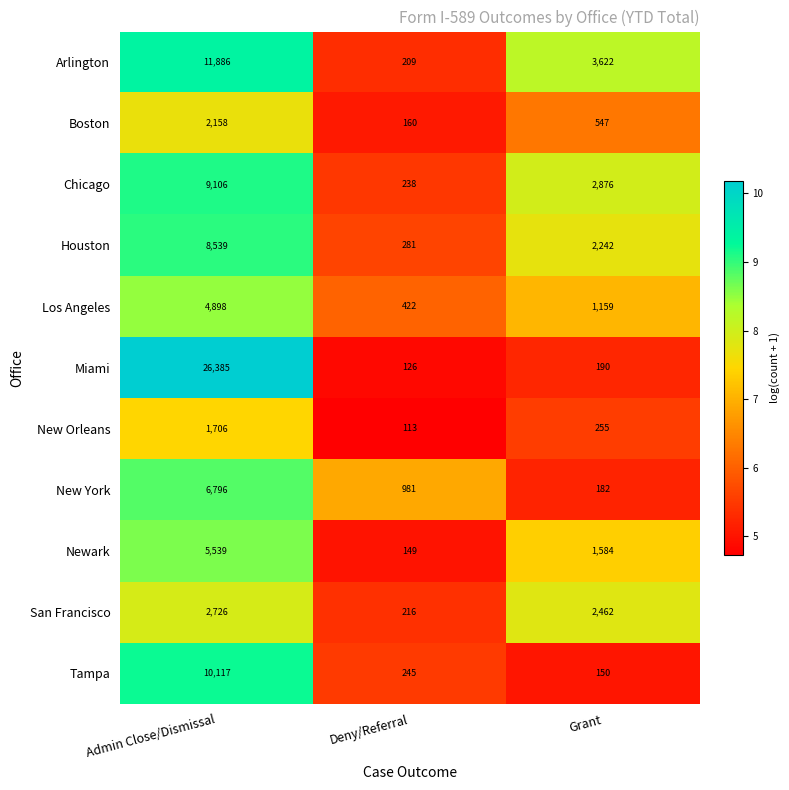

How many categories are shown in the chart?

3